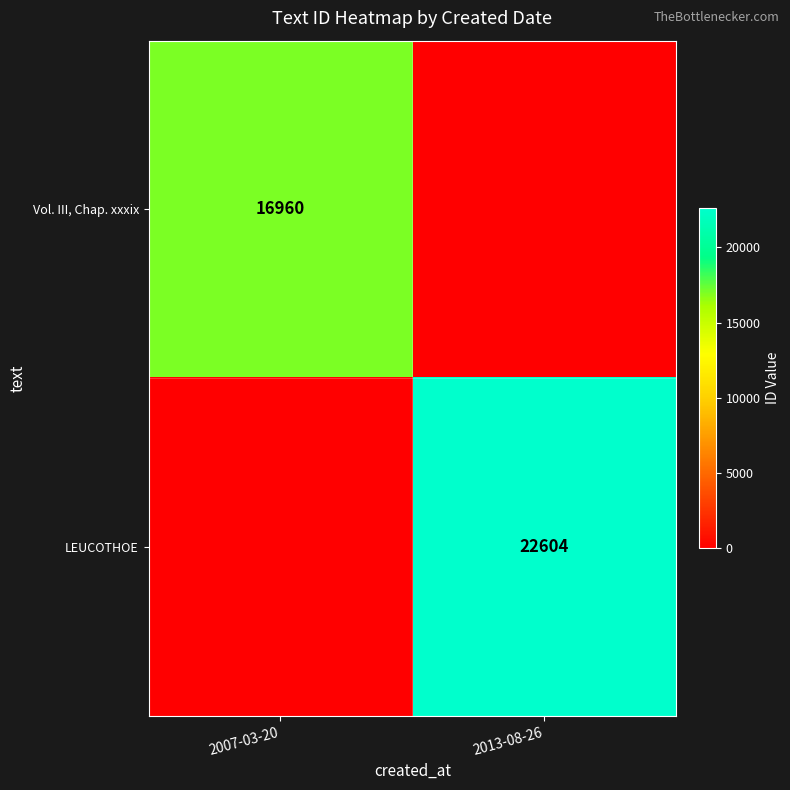

True or false: Vol. III, Chap. xxxix has a value of 29542 at 2007-03-20.

False